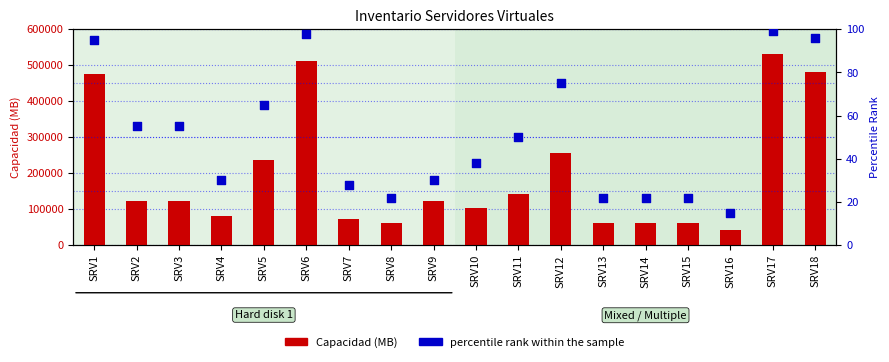

Which series has the largest total across all categories?

Capacidad (MB)